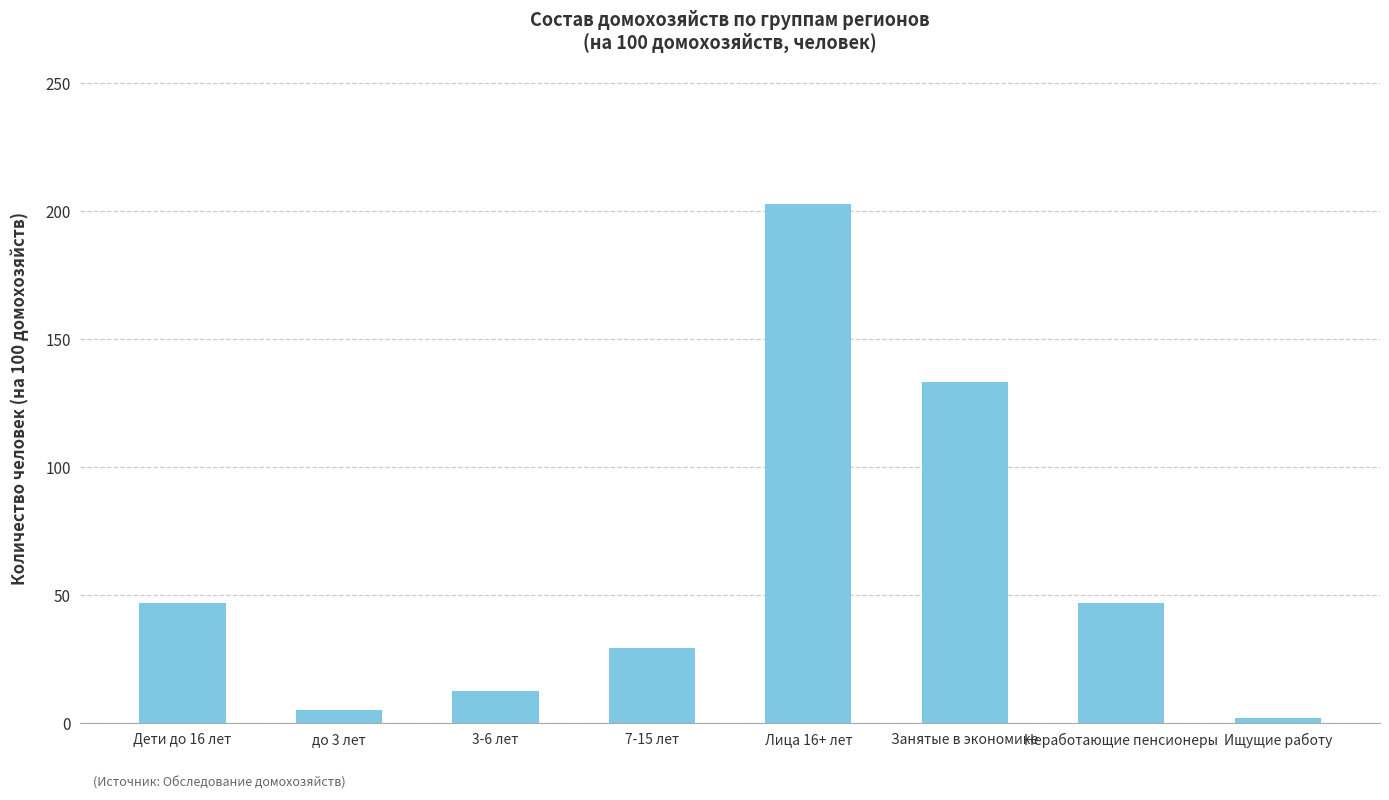

What is the label of the 4th bar from the right?

Лица 16+ лет